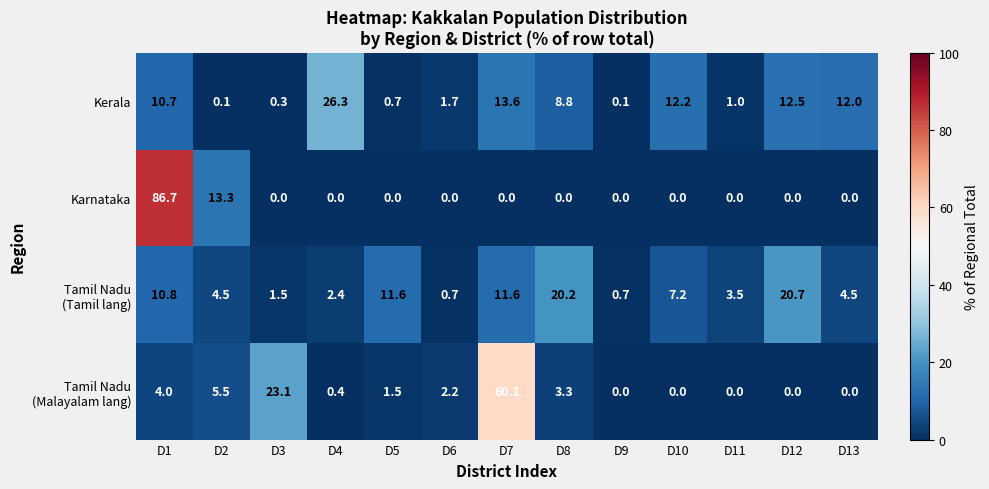

What is the total value across all series at D1?

112.2